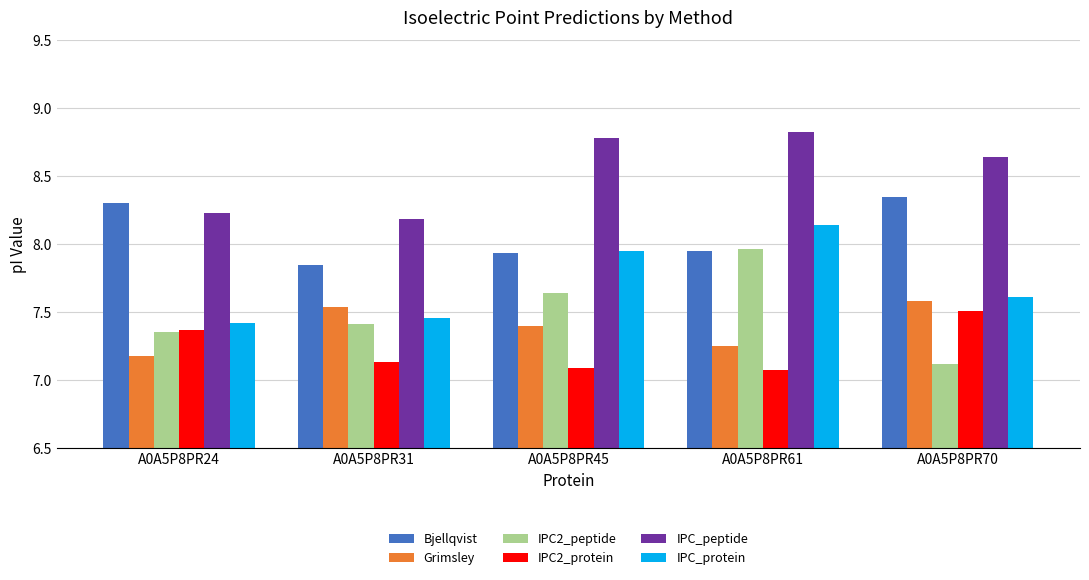

What is the difference between the highest and lowest values at A0A5P8PR24?

1.1